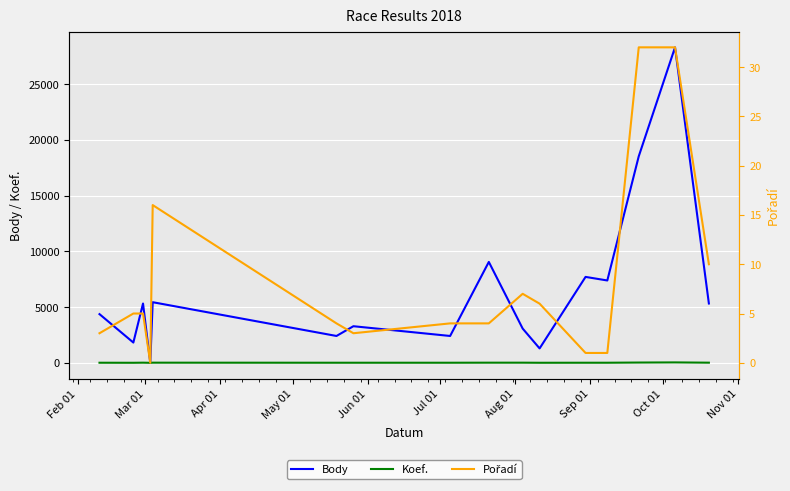

What is the highest value of the Body series?

28303